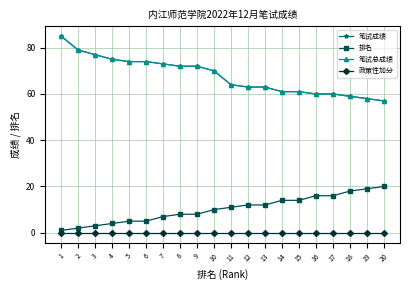

How many lines are shown in the chart?

4